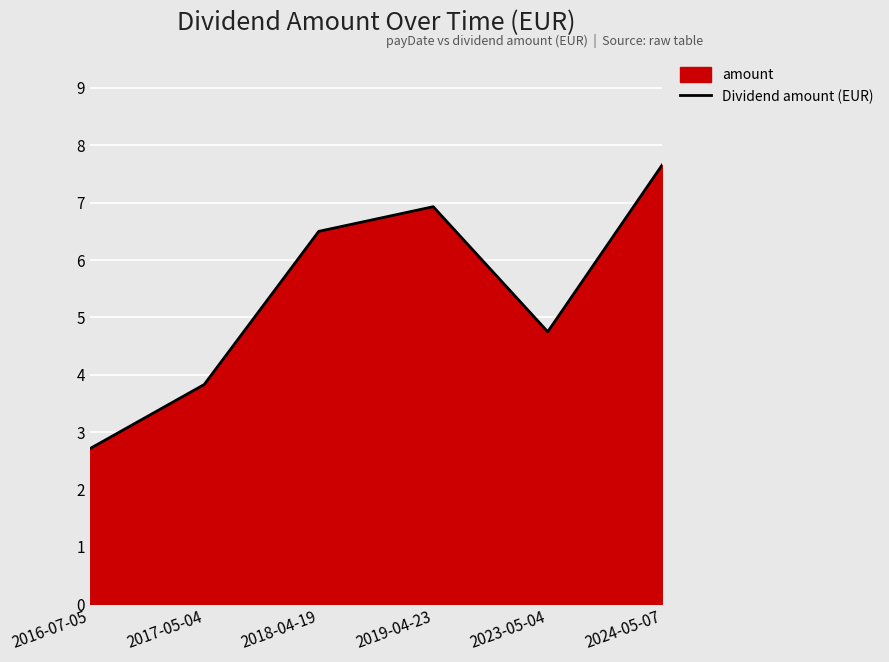

How many interior local valleys (lower than both neighbors) does the data have?

1